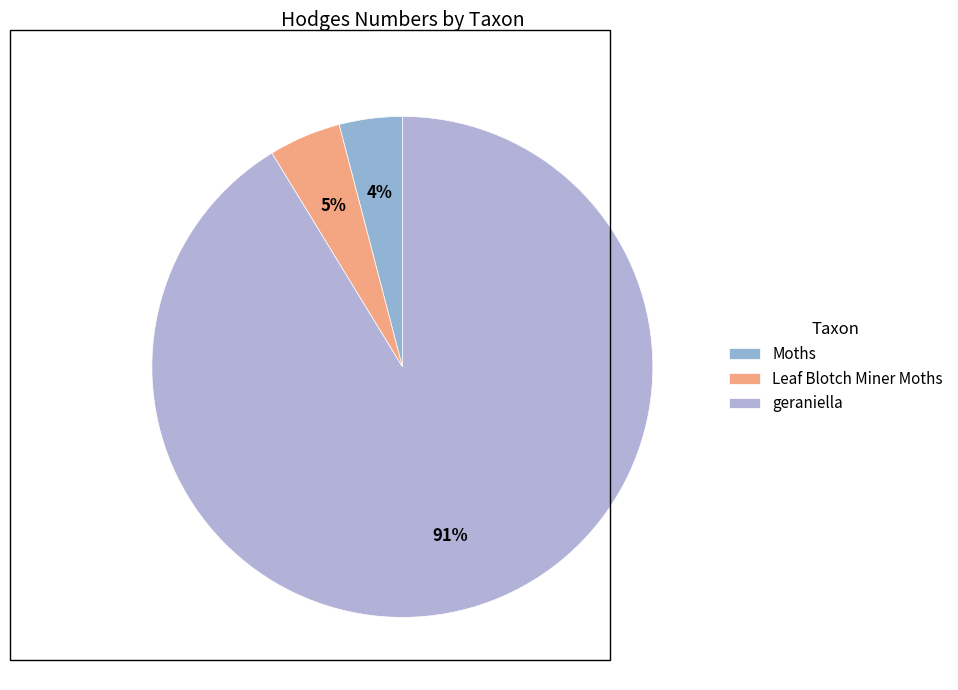

Count the number of slices in the pie.

3